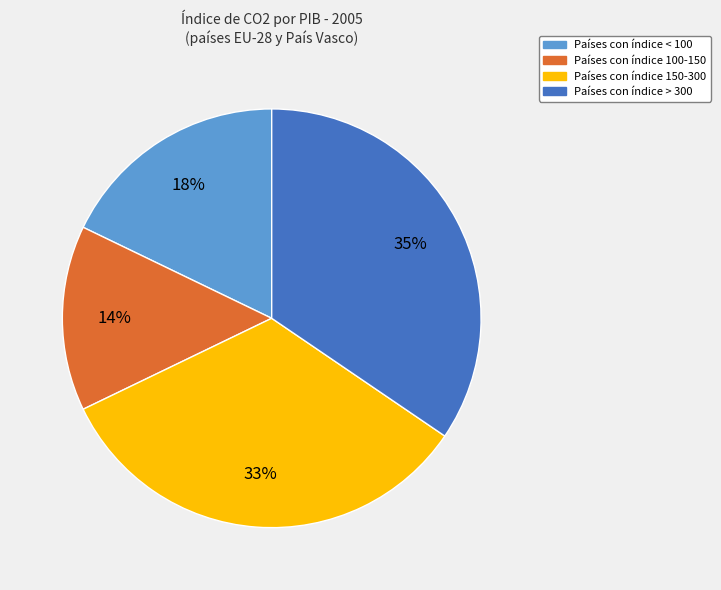

Is there any slice that represents more than half of the pie?

No